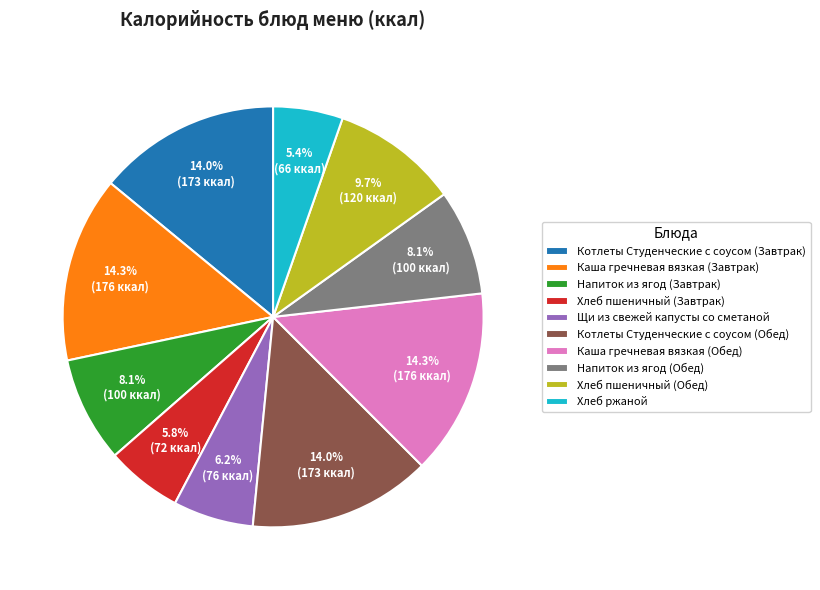

Between Напиток из ягод (Обед) and Щи из свежей капусты со сметаной, which is larger?

Напиток из ягод (Обед)